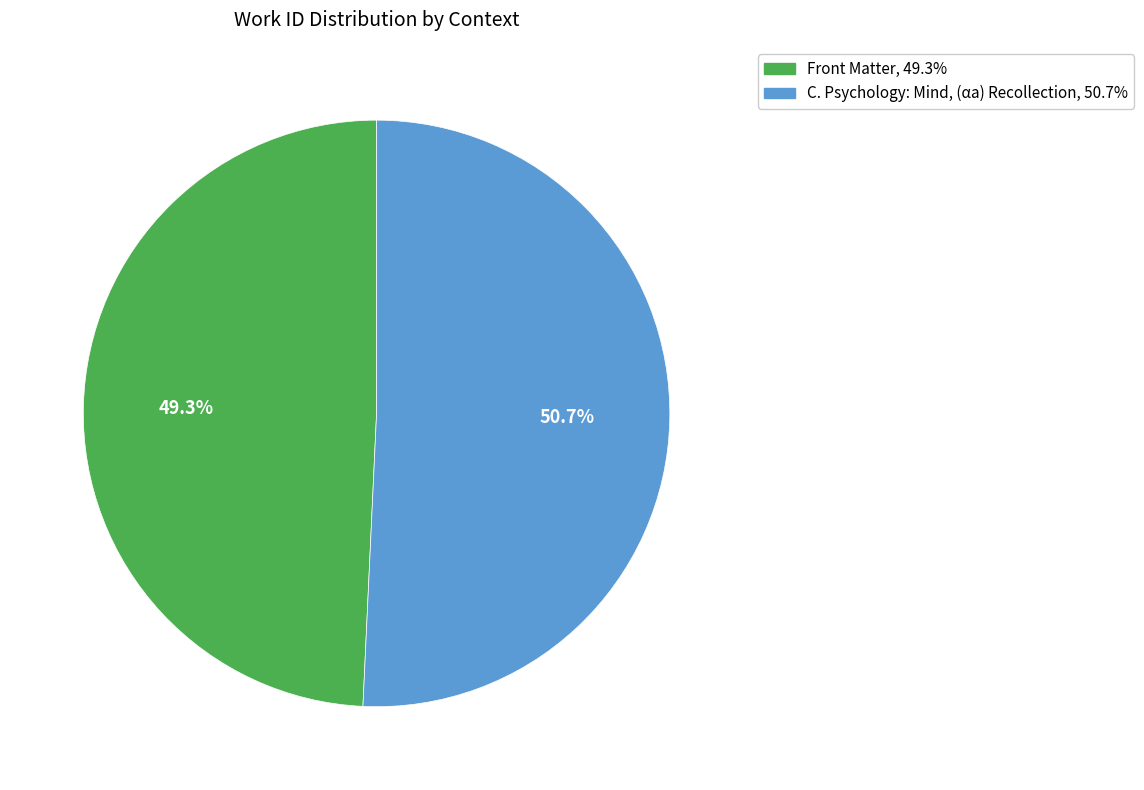

How many segments does this pie chart have?

2